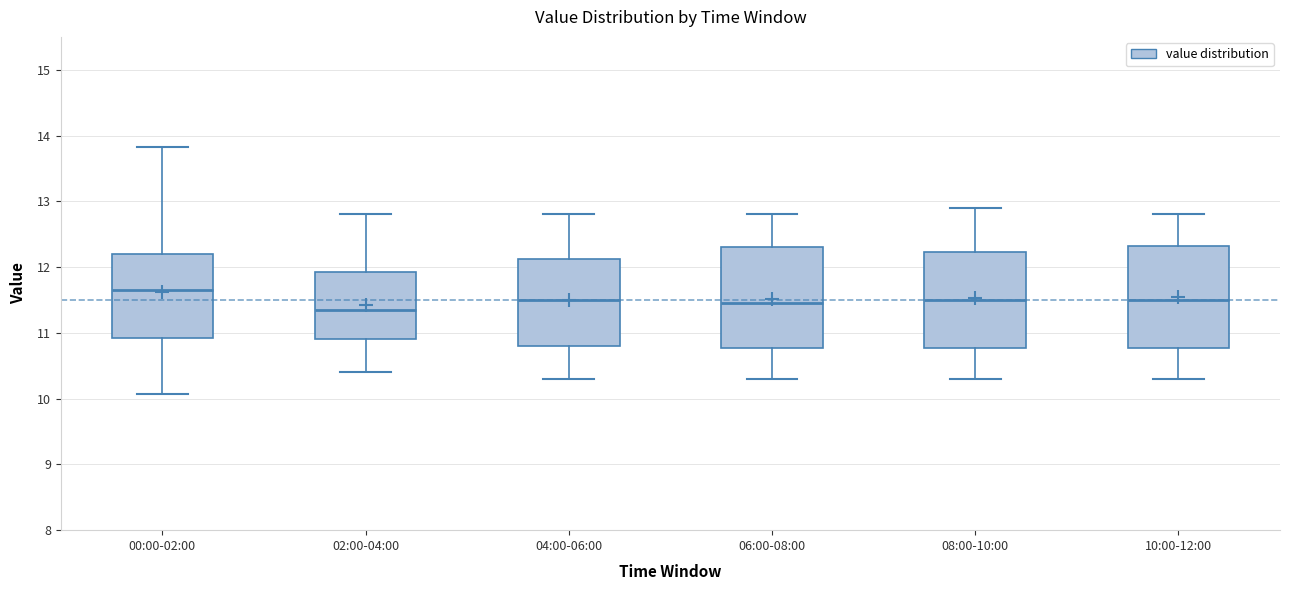

Reading left to right, transcribe this box plot: for each box, give where its median line is, the range the box spans, and where its two whiskers end, as read against the y-axis. The values are not printed on the chart, so give them approximately, as read against the axis.

00:00-02:00: median 11.7, box 10.9 to 12.2, whiskers 10.1 to 13.8
02:00-04:00: median 11.4, box 10.9 to 11.9, whiskers 10.4 to 12.8
04:00-06:00: median 11.5, box 10.8 to 12.1, whiskers 10.3 to 12.8
06:00-08:00: median 11.5, box 10.8 to 12.3, whiskers 10.3 to 12.8
08:00-10:00: median 11.5, box 10.8 to 12.2, whiskers 10.3 to 12.9
10:00-12:00: median 11.5, box 10.8 to 12.3, whiskers 10.3 to 12.8